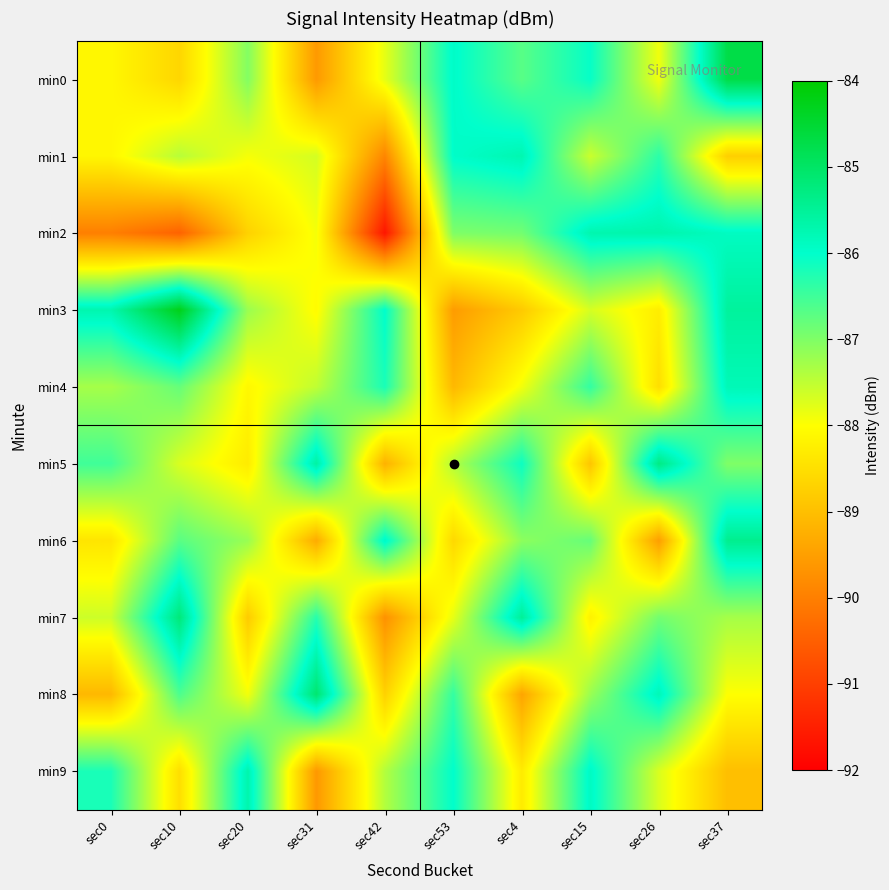

Between sec10 and sec15, which series saw the biggest shift?

min2